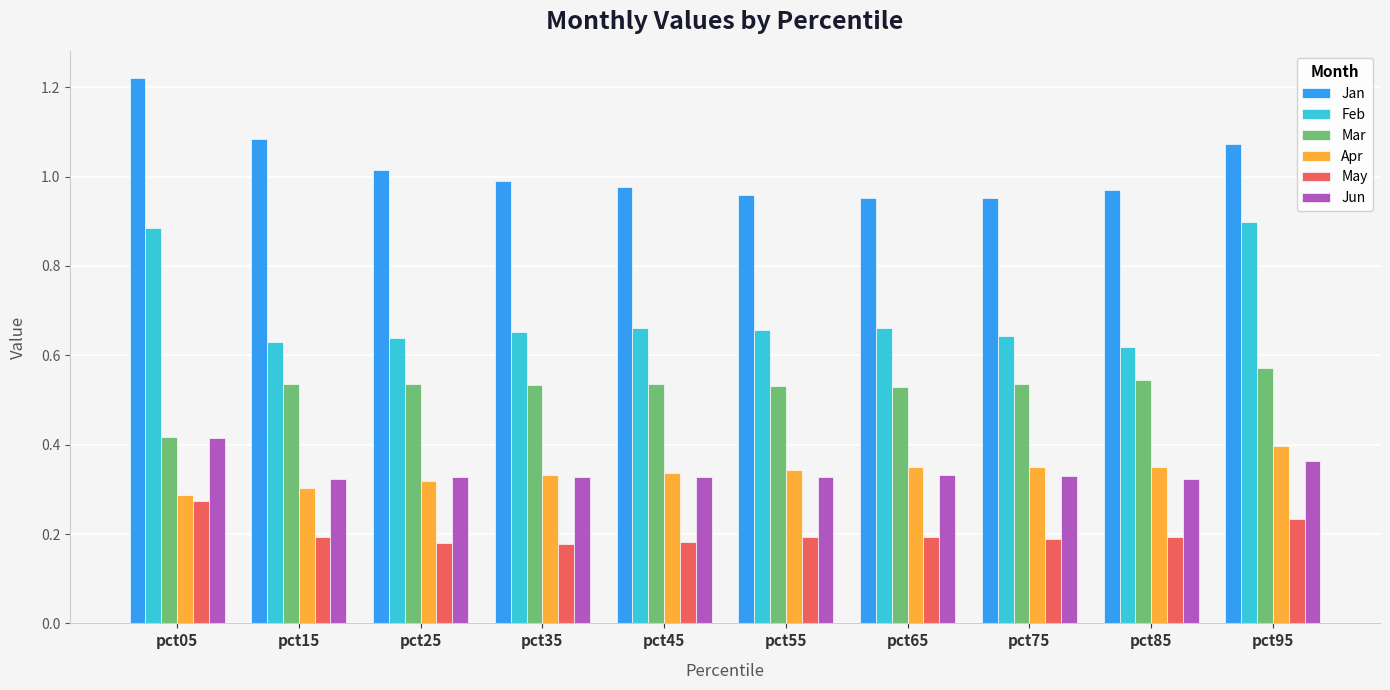

Which series has the largest total across all categories?

Jan